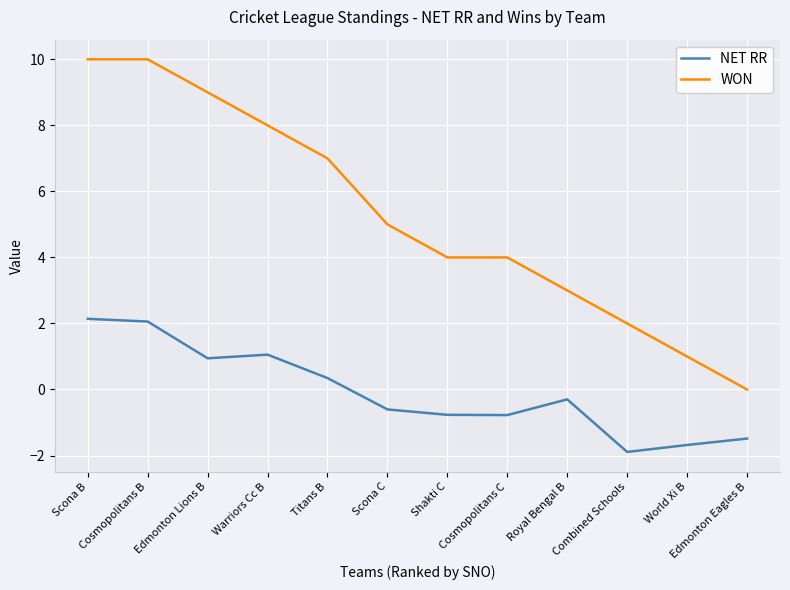

How many lines are shown in the chart?

2